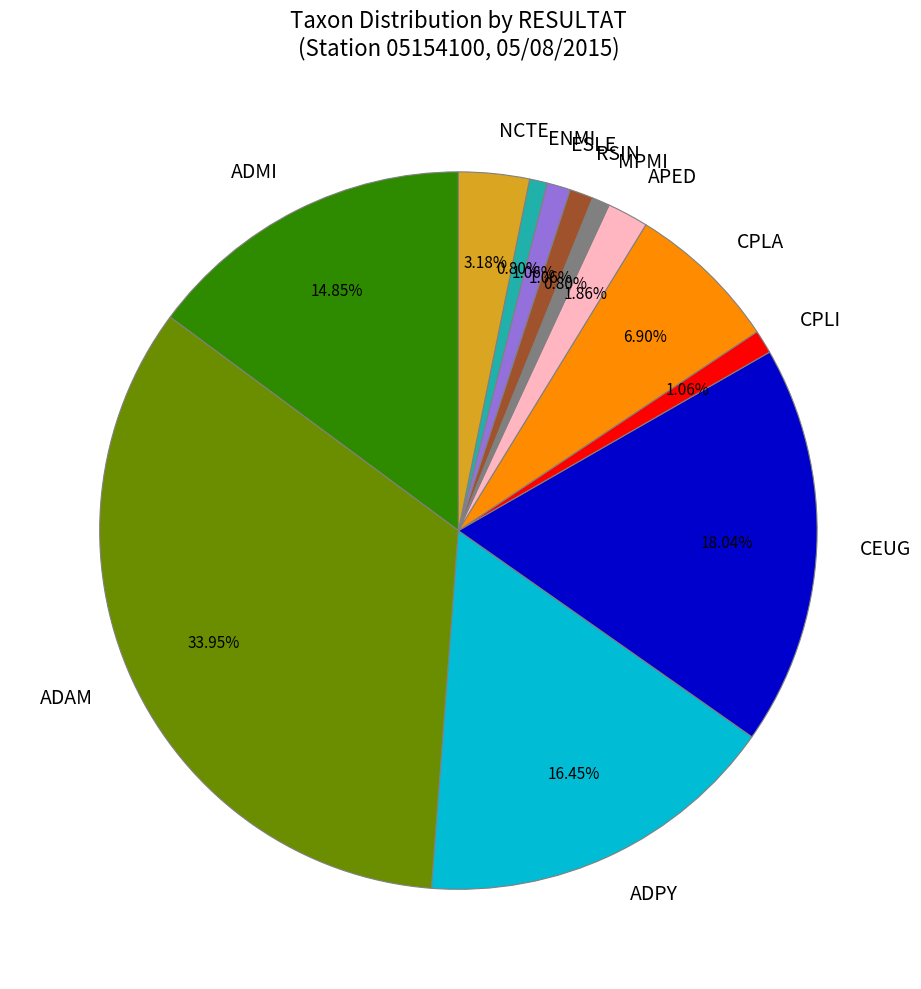

What percentage is the ADMI slice, to the nearest percent?

15%